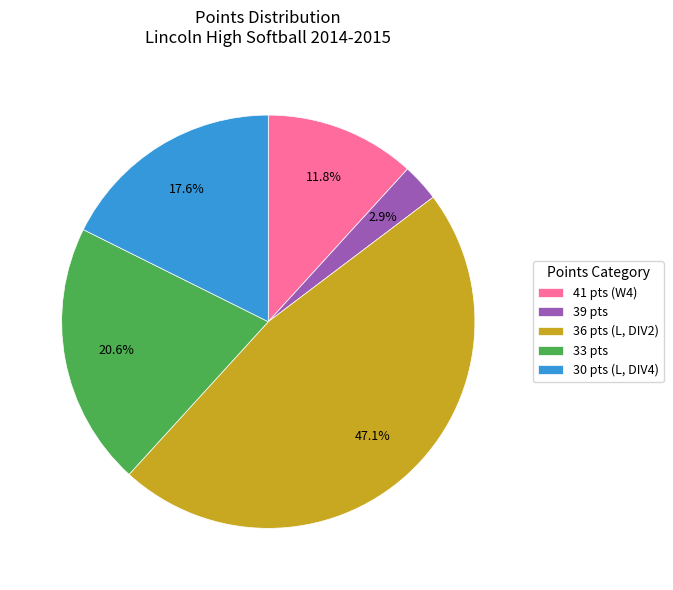

What portion of the pie excludes 39 pts?

97.1%